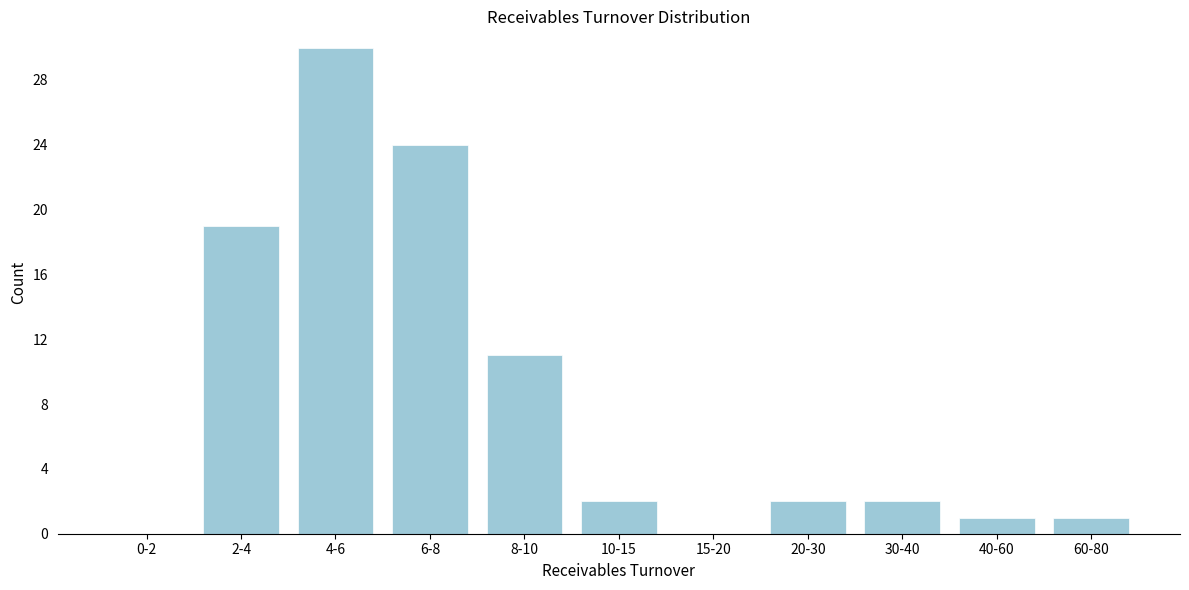

Reading left to right, transcribe all the data shown in this chart.

0-2=0	2-4=19	4-6=30	6-8=24	8-10=11	10-15=2	15-20=0	20-30=2	30-40=2	40-60=1	60-80=1